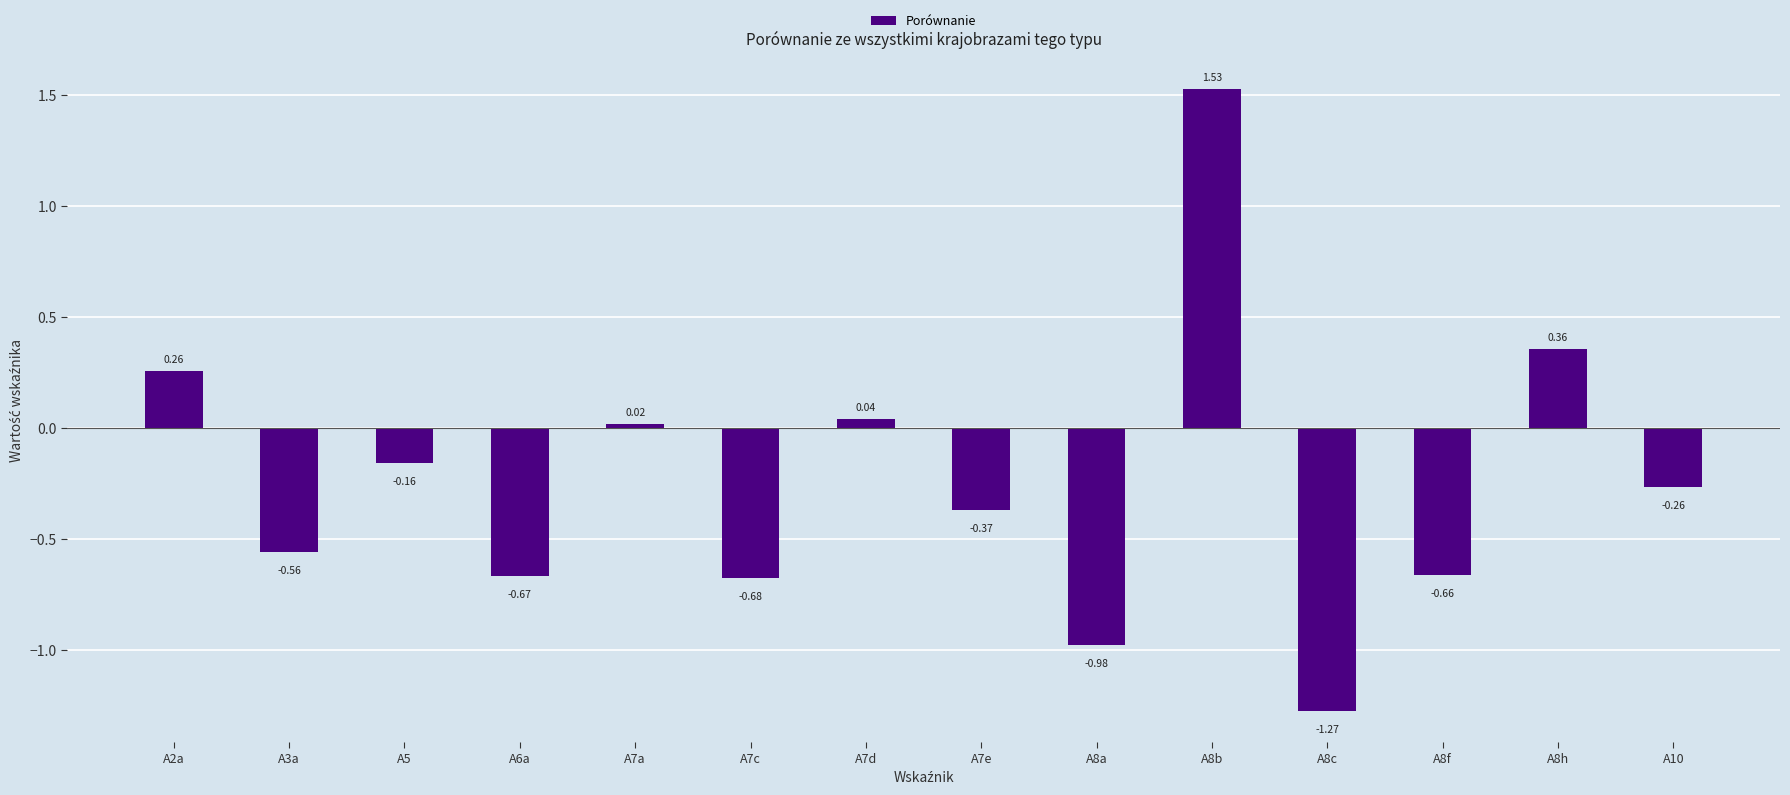

What is the sum of all values?

-3.4